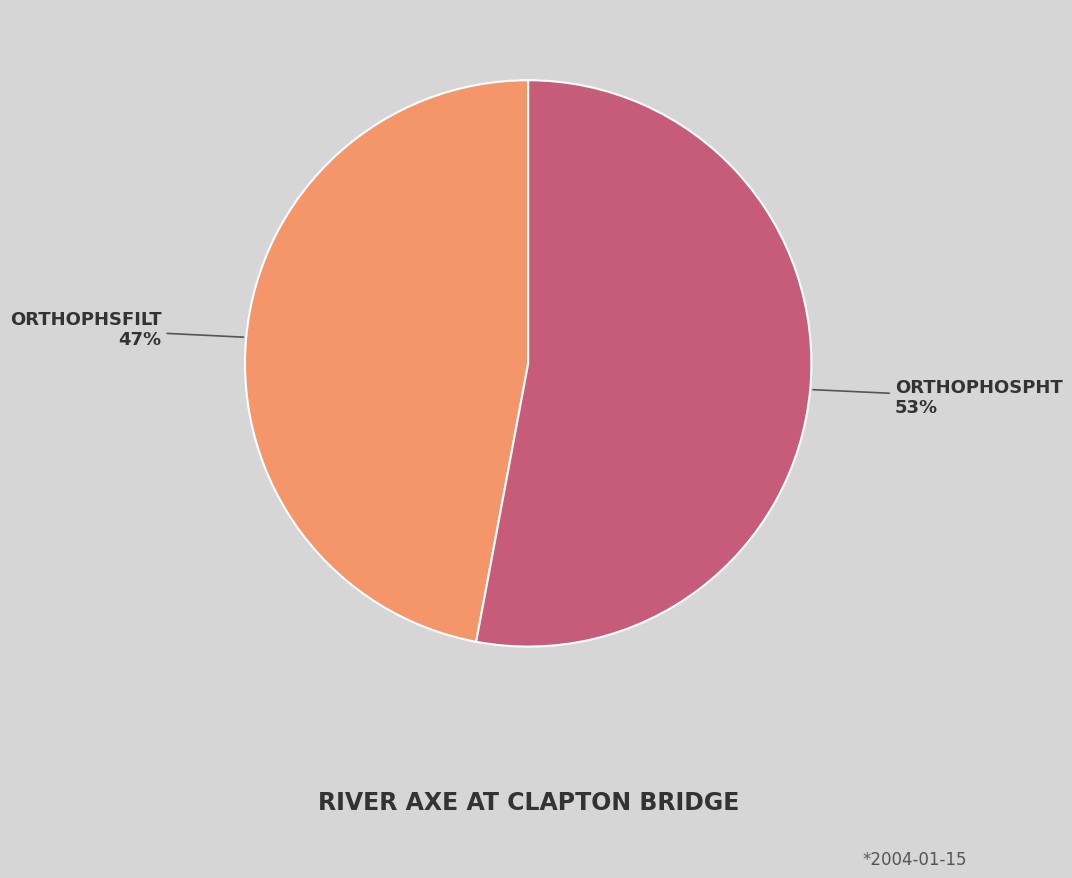

Is there a majority slice in this chart?

Yes